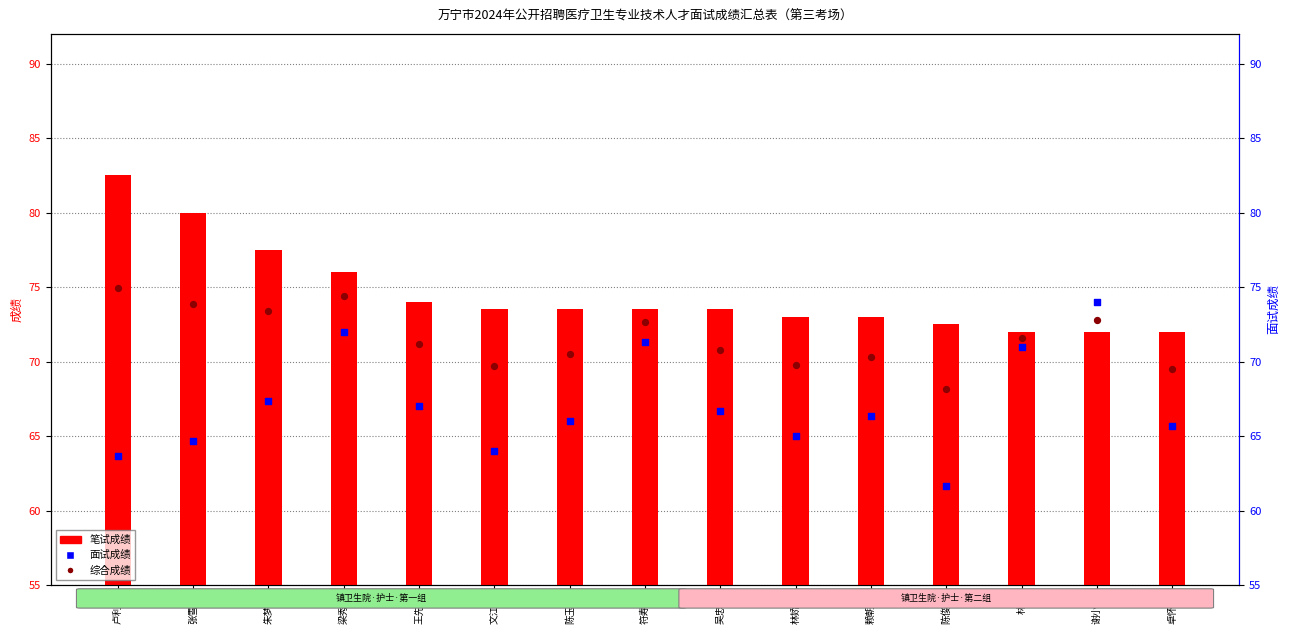

Which series contains the lowest Y value?

面试成绩